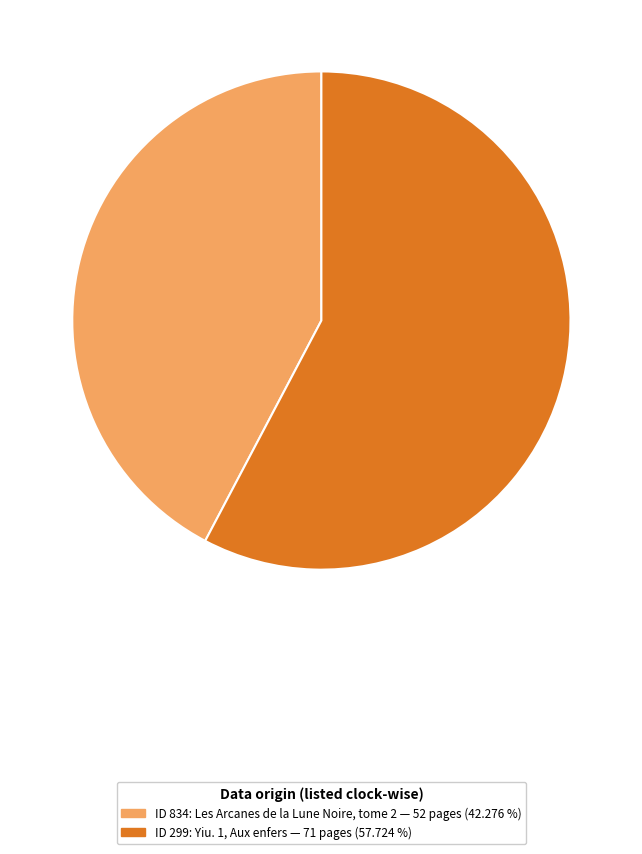

Does any single category account for the majority?

Yes